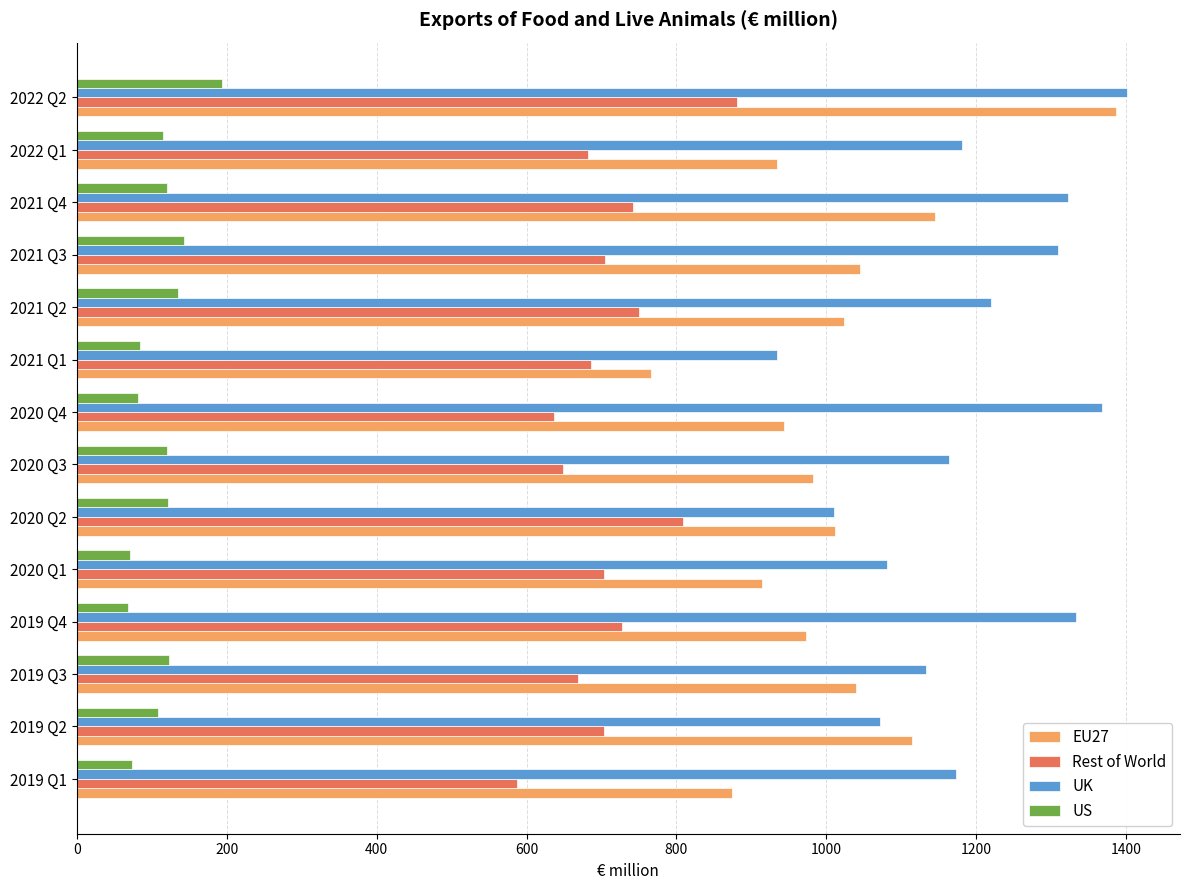

What is the highest value of the Rest of World series?

880.5